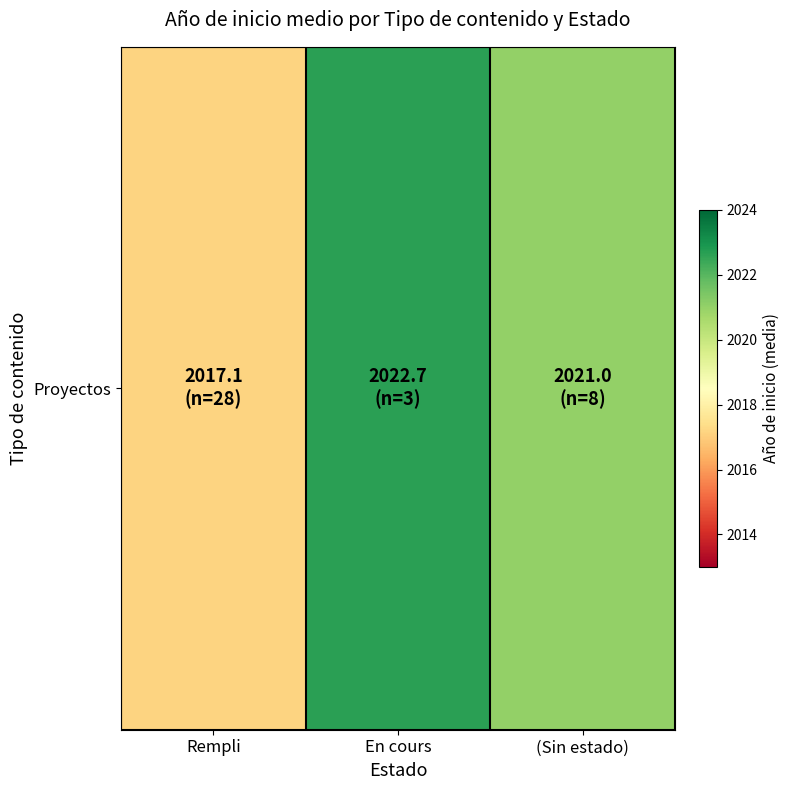

Count the number of categories in the chart.

3